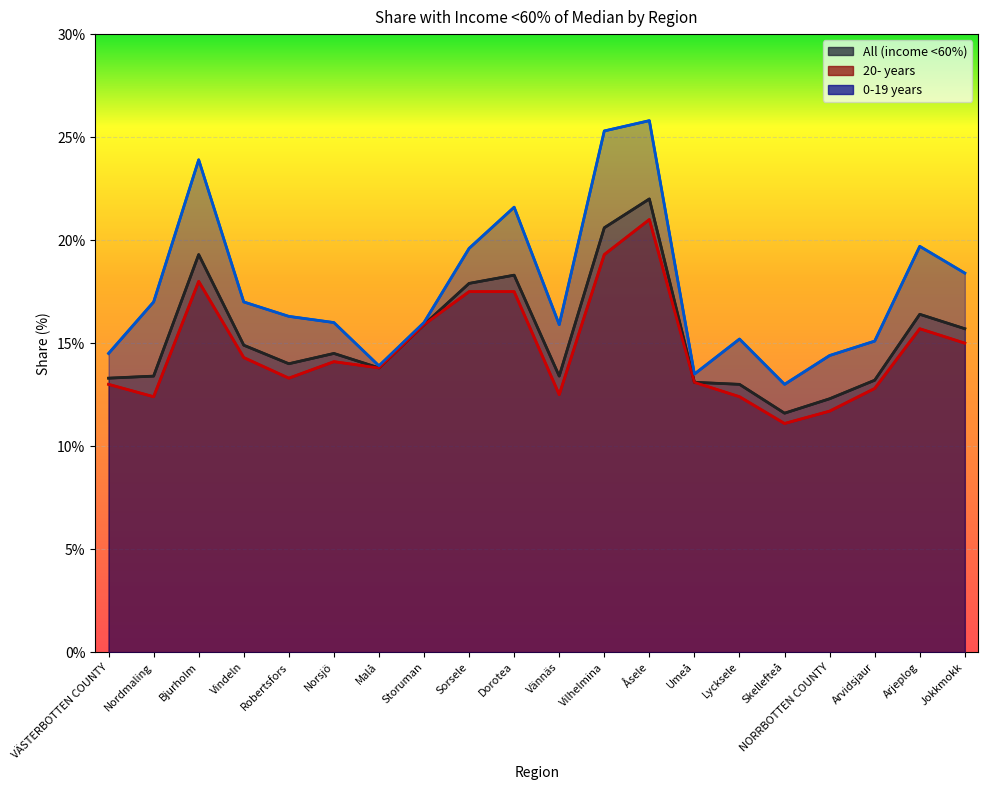

Which series has the widest spread of values?

0-19 years